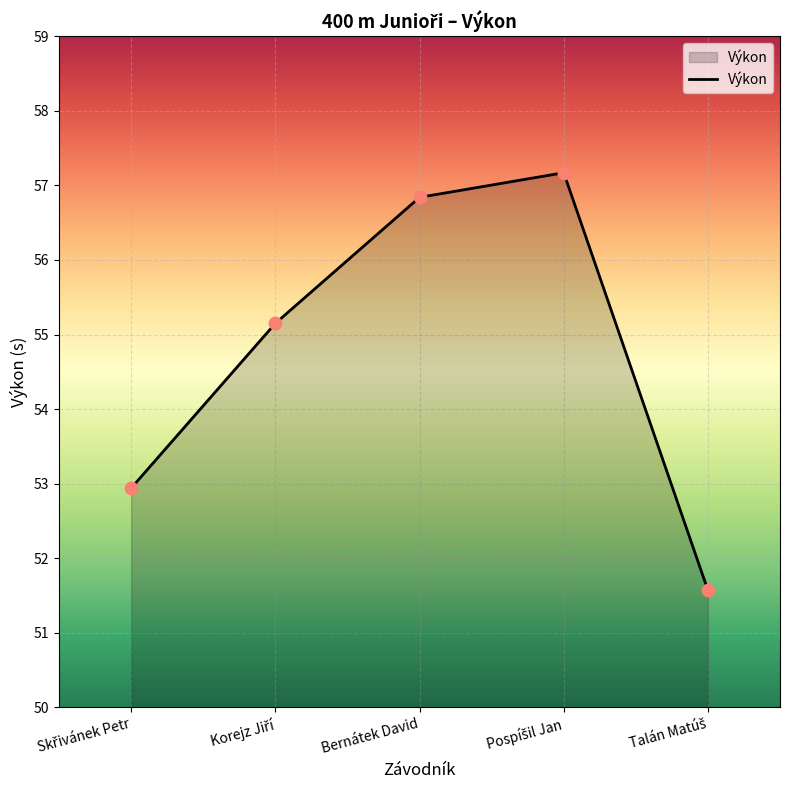

What is the difference between the maximum and minimum values?

5.6